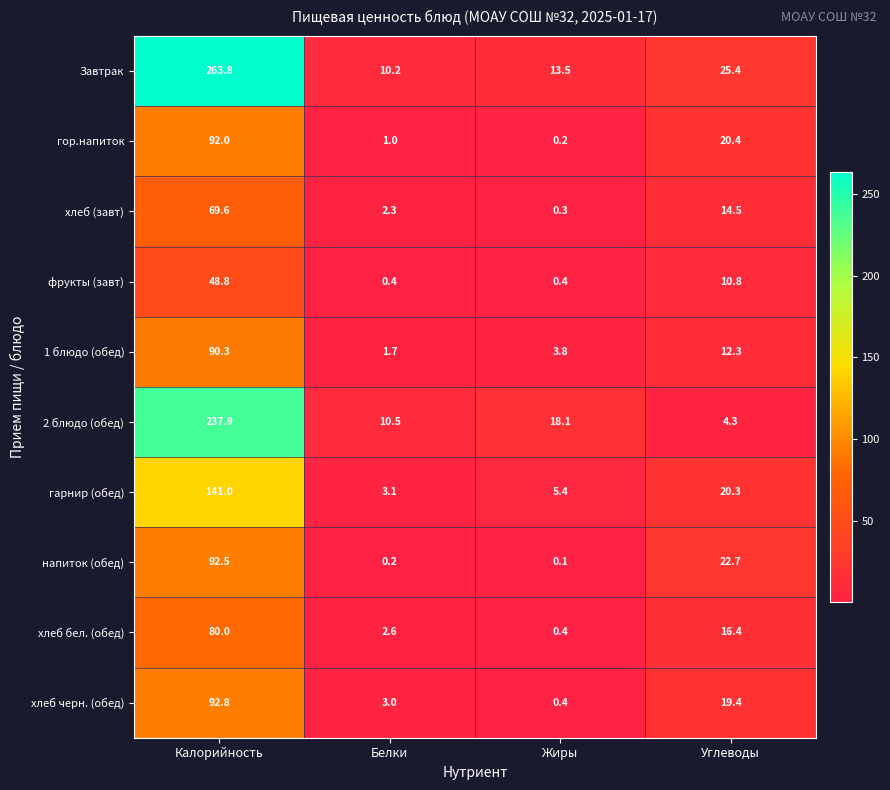

What is the minimum value shown in the chart?

0.1